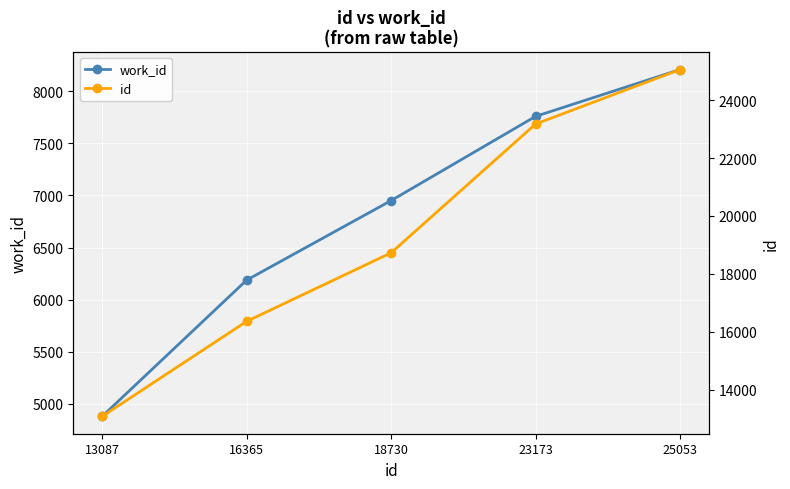

Which category has the highest value in the id series?

25053